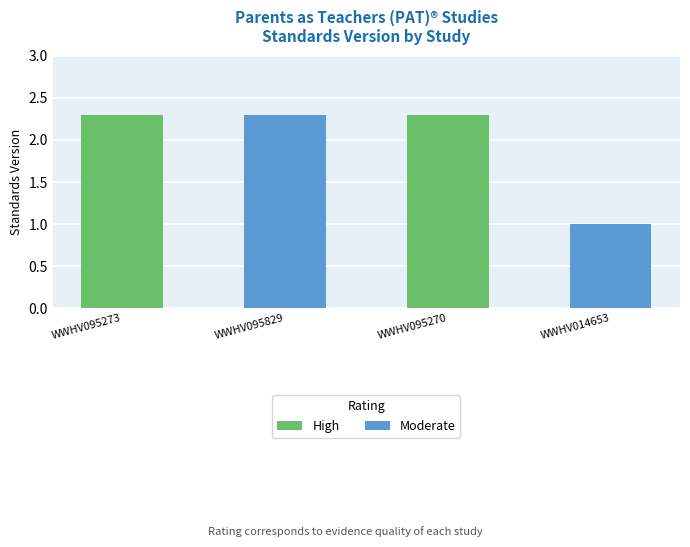

What is the smallest value displayed?

1.0